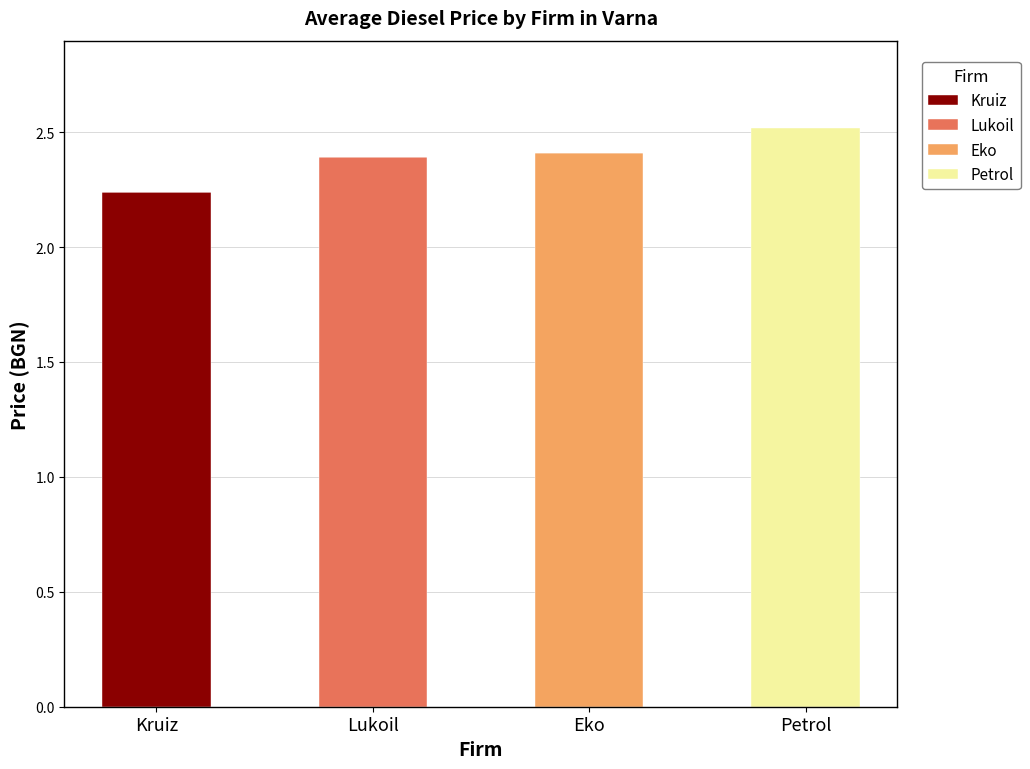

What is the total value across all series at Eko?

2.4